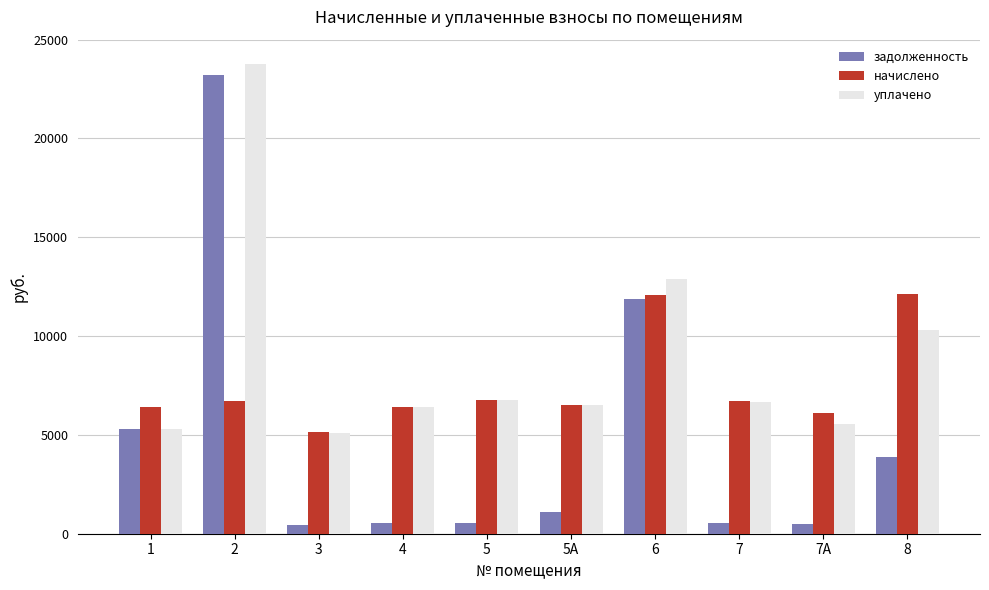

Which series has the largest total across all categories?

уплачено